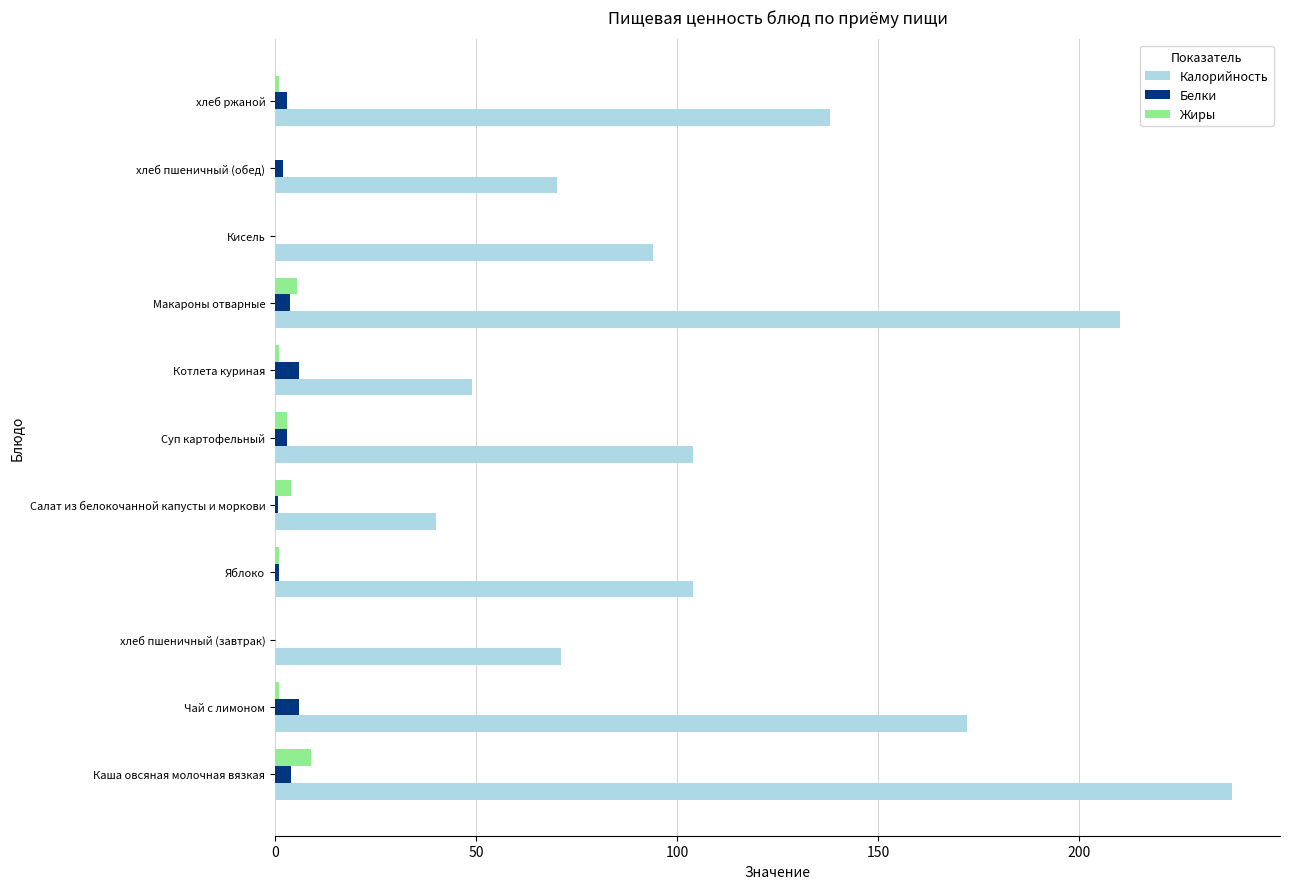

What is the maximum value shown in the chart?

238.0